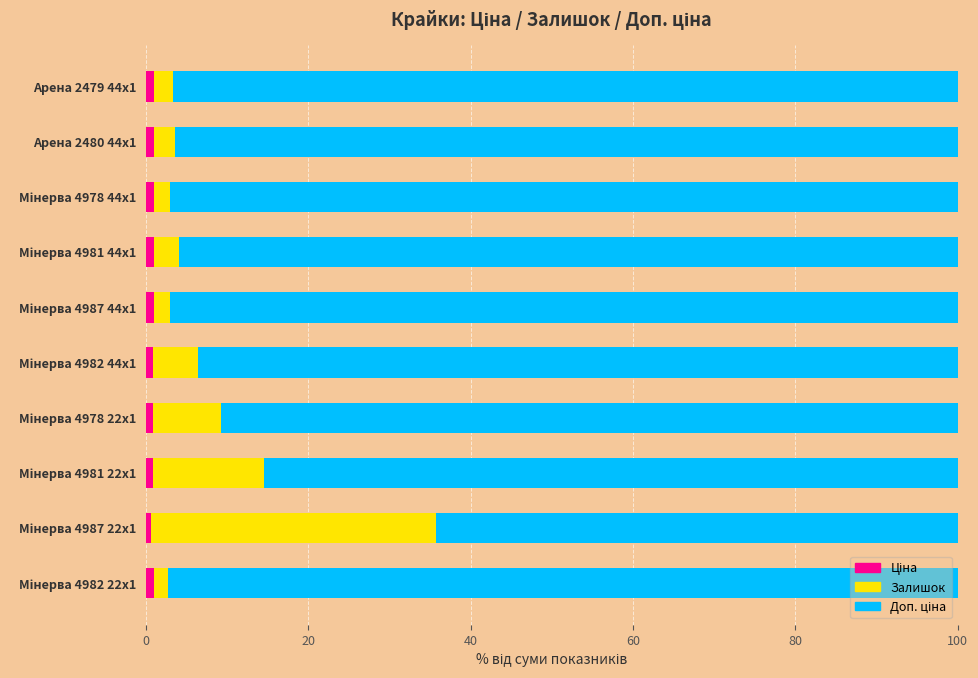

Reading left to right, what are all the values shown in this chart?

Ціна: 1.0	1.0	1.0	1.0	1.0	0.9	0.9	0.9	0.6	1.0
Залишок: 2.3	2.6	2.1	3.2	2.0	5.5	8.4	13.7	35.1	1.8
Доп. ціна: 96.7	96.4	97.0	95.8	97.0	93.6	90.7	85.5	64.3	97.3